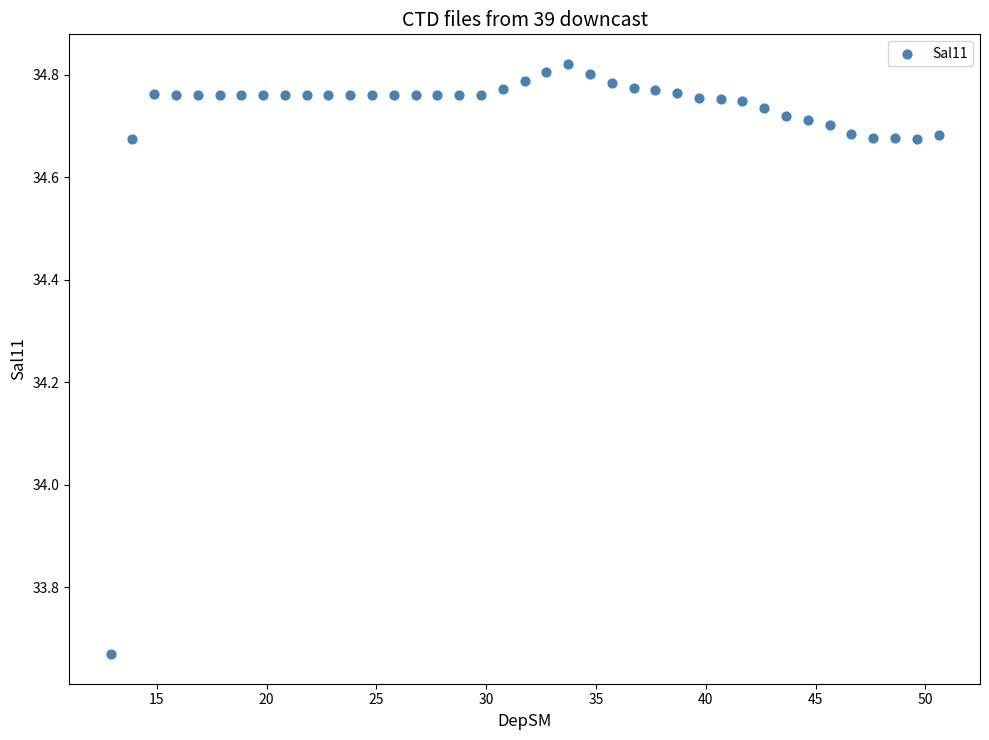

What is the range of X values (max minus min)?

37.7